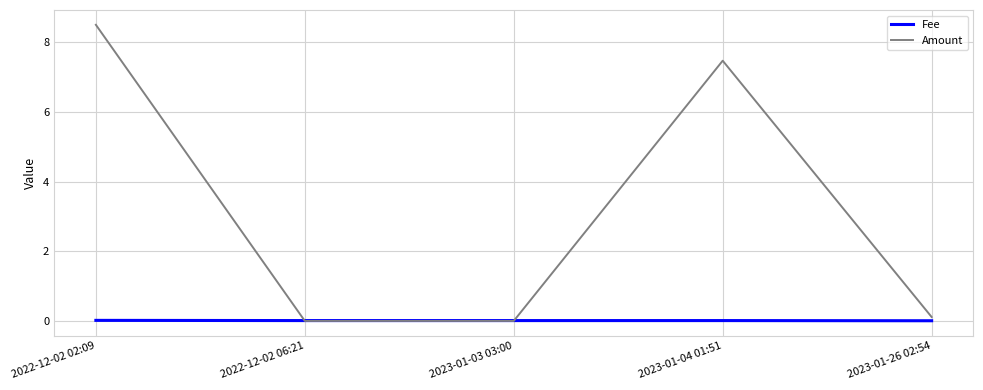

At which label is Amount closest to 4?

2023-01-04 01:51